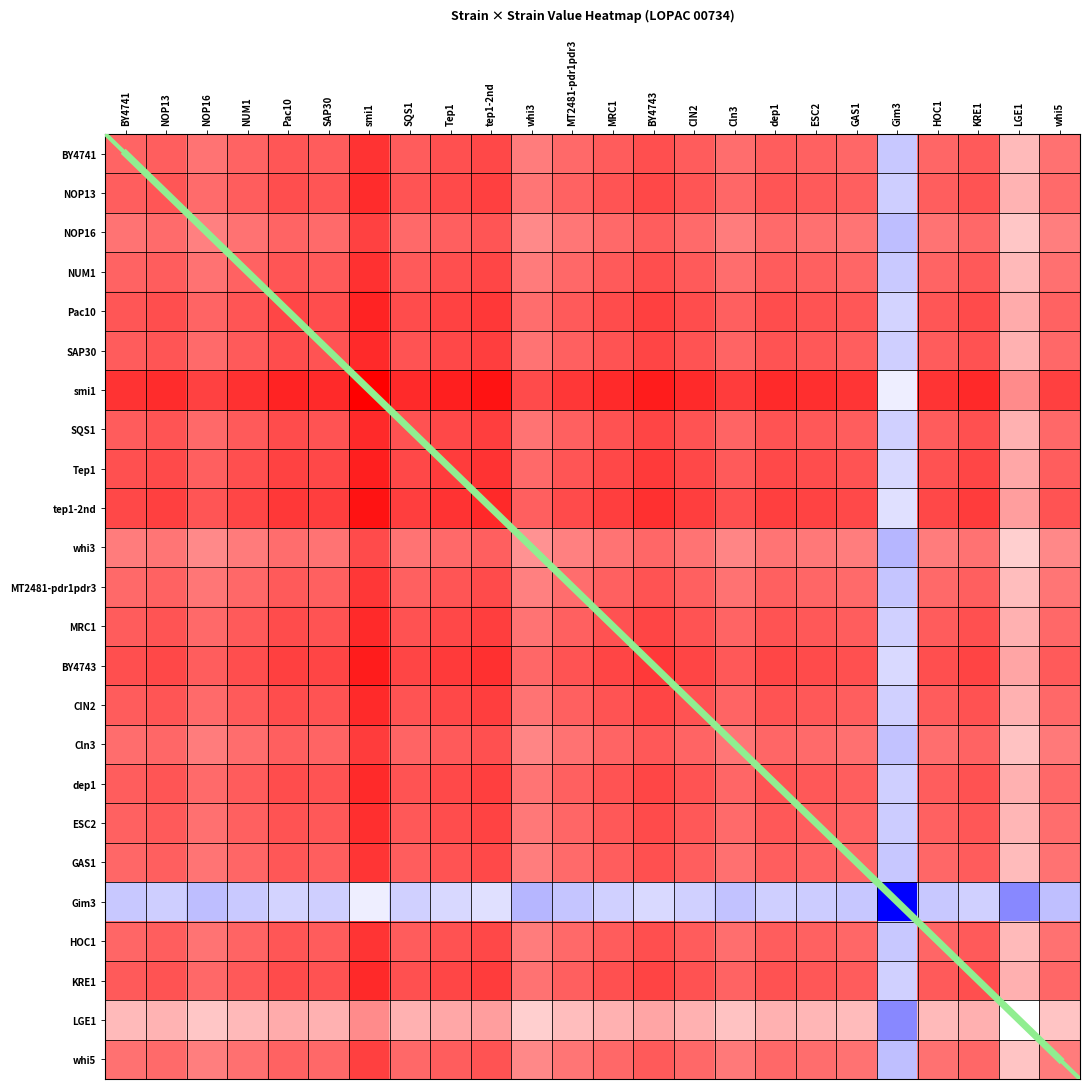

At which category does the chart reach its minimum across all series?

Gim3